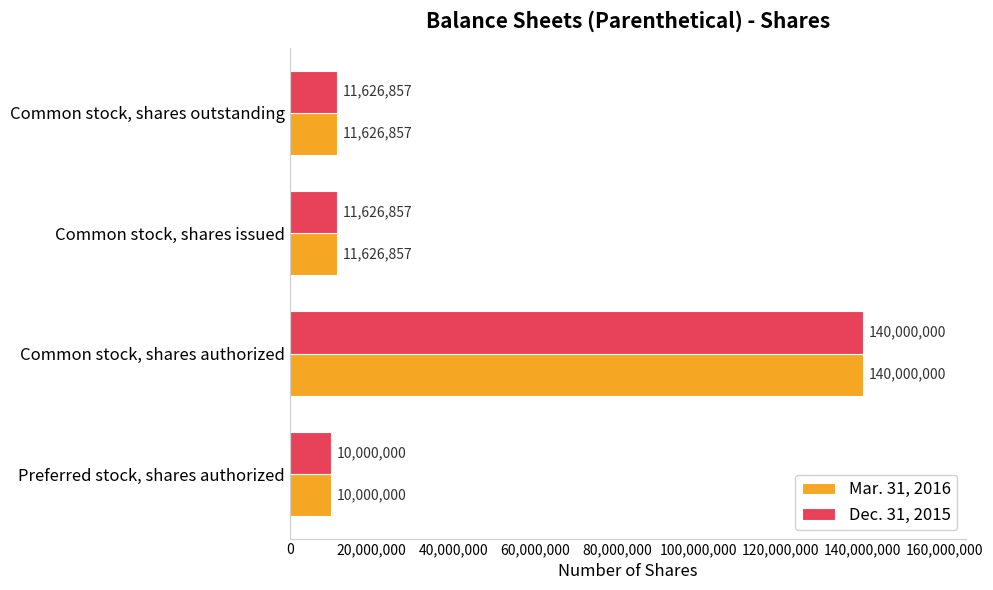

Count the number of categories in the chart.

4